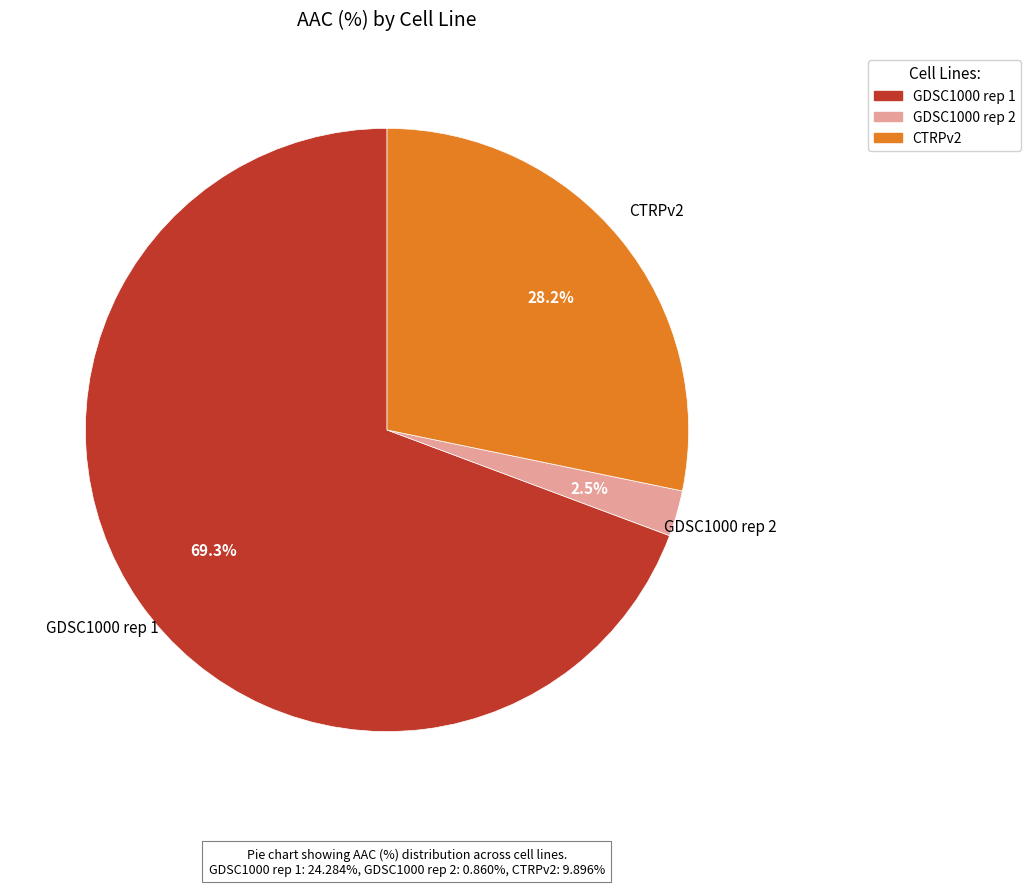

Which slice is the largest?

GDSC1000 rep 1